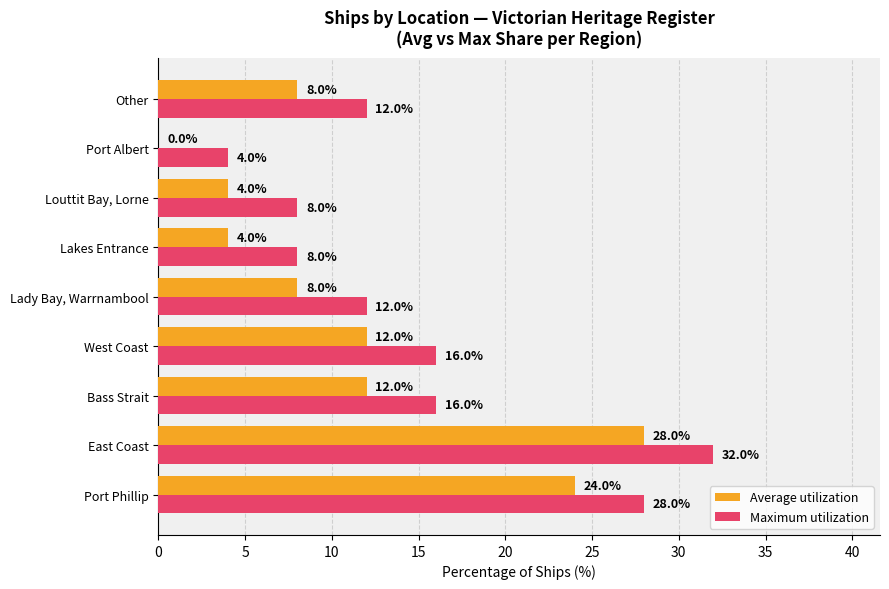

True or false: Maximum utilization has a value of 6.3 at Other.

False